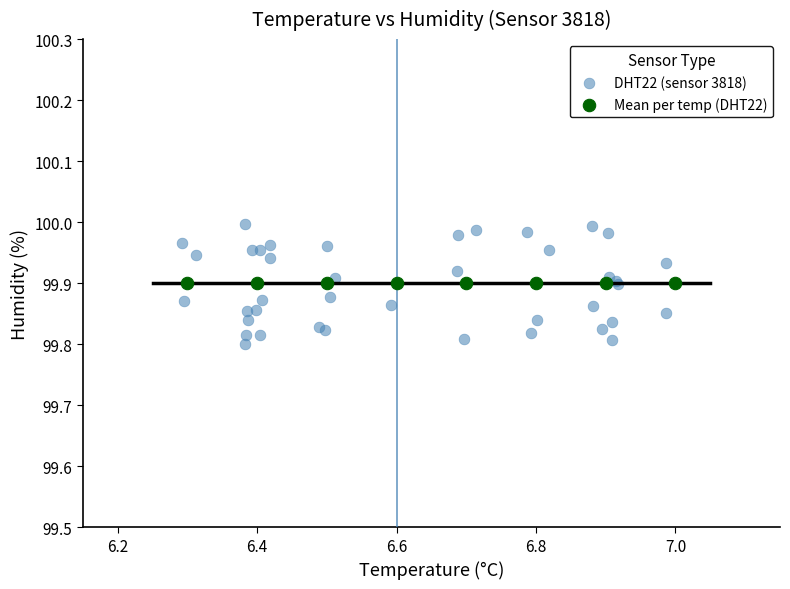

Which series reaches the maximum Y coordinate?

DHT22 (sensor 3818)